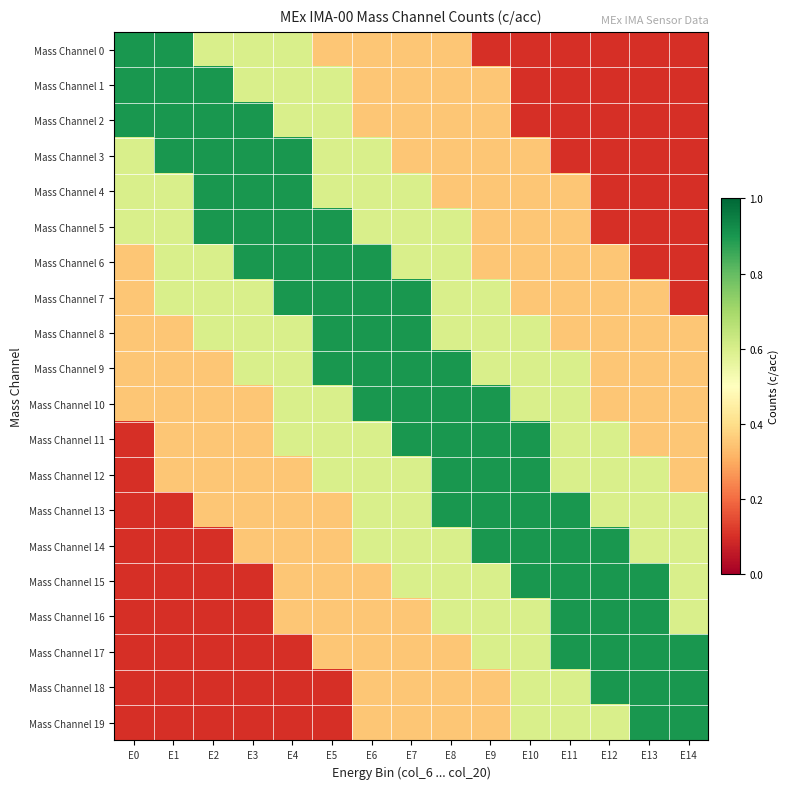

Reading left to right, list all the values displayed in this chart.

Mass Channel 0: E0=0.9	E1=0.9	E2=0.6	E3=0.6	E4=0.6	E5=0.3	E6=0.3	E7=0.3	E8=0.3	E9=0.1	E10=0.1	E11=0.1	E12=0.1	E13=0.1	E14=0.1
Mass Channel 1: E0=0.9	E1=0.9	E2=0.9	E3=0.6	E4=0.6	E5=0.6	E6=0.3	E7=0.3	E8=0.3	E9=0.3	E10=0.1	E11=0.1	E12=0.1	E13=0.1	E14=0.1
Mass Channel 2: E0=0.9	E1=0.9	E2=0.9	E3=0.9	E4=0.6	E5=0.6	E6=0.3	E7=0.3	E8=0.3	E9=0.3	E10=0.1	E11=0.1	E12=0.1	E13=0.1	E14=0.1
Mass Channel 3: E0=0.6	E1=0.9	E2=0.9	E3=0.9	E4=0.9	E5=0.6	E6=0.6	E7=0.3	E8=0.3	E9=0.3	E10=0.3	E11=0.1	E12=0.1	E13=0.1	E14=0.1
Mass Channel 4: E0=0.6	E1=0.6	E2=0.9	E3=0.9	E4=0.9	E5=0.6	E6=0.6	E7=0.6	E8=0.3	E9=0.3	E10=0.3	E11=0.3	E12=0.1	E13=0.1	E14=0.1
Mass Channel 5: E0=0.6	E1=0.6	E2=0.9	E3=0.9	E4=0.9	E5=0.9	E6=0.6	E7=0.6	E8=0.6	E9=0.3	E10=0.3	E11=0.3	E12=0.1	E13=0.1	E14=0.1
Mass Channel 6: E0=0.3	E1=0.6	E2=0.6	E3=0.9	E4=0.9	E5=0.9	E6=0.9	E7=0.6	E8=0.6	E9=0.3	E10=0.3	E11=0.3	E12=0.3	E13=0.1	E14=0.1
Mass Channel 7: E0=0.3	E1=0.6	E2=0.6	E3=0.6	E4=0.9	E5=0.9	E6=0.9	E7=0.9	E8=0.6	E9=0.6	E10=0.3	E11=0.3	E12=0.3	E13=0.3	E14=0.1
Mass Channel 8: E0=0.3	E1=0.3	E2=0.6	E3=0.6	E4=0.6	E5=0.9	E6=0.9	E7=0.9	E8=0.6	E9=0.6	E10=0.6	E11=0.3	E12=0.3	E13=0.3	E14=0.3
Mass Channel 9: E0=0.3	E1=0.3	E2=0.3	E3=0.6	E4=0.6	E5=0.9	E6=0.9	E7=0.9	E8=0.9	E9=0.6	E10=0.6	E11=0.6	E12=0.3	E13=0.3	E14=0.3
Mass Channel 10: E0=0.3	E1=0.3	E2=0.3	E3=0.3	E4=0.6	E5=0.6	E6=0.9	E7=0.9	E8=0.9	E9=0.9	E10=0.6	E11=0.6	E12=0.3	E13=0.3	E14=0.3
Mass Channel 11: E0=0.1	E1=0.3	E2=0.3	E3=0.3	E4=0.6	E5=0.6	E6=0.6	E7=0.9	E8=0.9	E9=0.9	E10=0.9	E11=0.6	E12=0.6	E13=0.3	E14=0.3
Mass Channel 12: E0=0.1	E1=0.3	E2=0.3	E3=0.3	E4=0.3	E5=0.6	E6=0.6	E7=0.6	E8=0.9	E9=0.9	E10=0.9	E11=0.6	E12=0.6	E13=0.6	E14=0.3
Mass Channel 13: E0=0.1	E1=0.1	E2=0.3	E3=0.3	E4=0.3	E5=0.3	E6=0.6	E7=0.6	E8=0.9	E9=0.9	E10=0.9	E11=0.9	E12=0.6	E13=0.6	E14=0.6
Mass Channel 14: E0=0.1	E1=0.1	E2=0.1	E3=0.3	E4=0.3	E5=0.3	E6=0.6	E7=0.6	E8=0.6	E9=0.9	E10=0.9	E11=0.9	E12=0.9	E13=0.6	E14=0.6
Mass Channel 15: E0=0.1	E1=0.1	E2=0.1	E3=0.1	E4=0.3	E5=0.3	E6=0.3	E7=0.6	E8=0.6	E9=0.6	E10=0.9	E11=0.9	E12=0.9	E13=0.9	E14=0.6
Mass Channel 16: E0=0.1	E1=0.1	E2=0.1	E3=0.1	E4=0.3	E5=0.3	E6=0.3	E7=0.3	E8=0.6	E9=0.6	E10=0.6	E11=0.9	E12=0.9	E13=0.9	E14=0.6
Mass Channel 17: E0=0.1	E1=0.1	E2=0.1	E3=0.1	E4=0.1	E5=0.3	E6=0.3	E7=0.3	E8=0.3	E9=0.6	E10=0.6	E11=0.9	E12=0.9	E13=0.9	E14=0.9
Mass Channel 18: E0=0.1	E1=0.1	E2=0.1	E3=0.1	E4=0.1	E5=0.1	E6=0.3	E7=0.3	E8=0.3	E9=0.3	E10=0.6	E11=0.6	E12=0.9	E13=0.9	E14=0.9
Mass Channel 19: E0=0.1	E1=0.1	E2=0.1	E3=0.1	E4=0.1	E5=0.1	E6=0.3	E7=0.3	E8=0.3	E9=0.3	E10=0.6	E11=0.6	E12=0.6	E13=0.9	E14=0.9